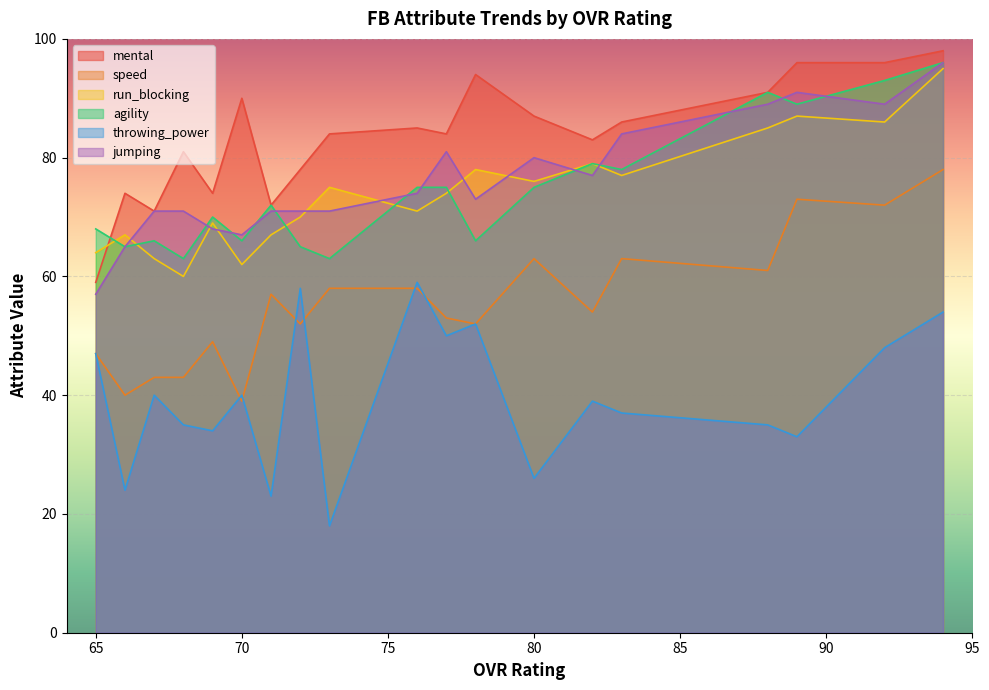

What is the difference between the highest and lowest values at 66?

50